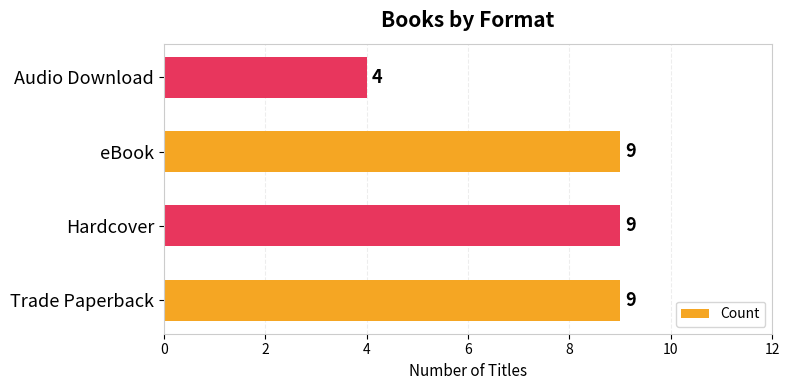

Reading bottom to top, list all the values displayed in this chart.

9	9	9	4